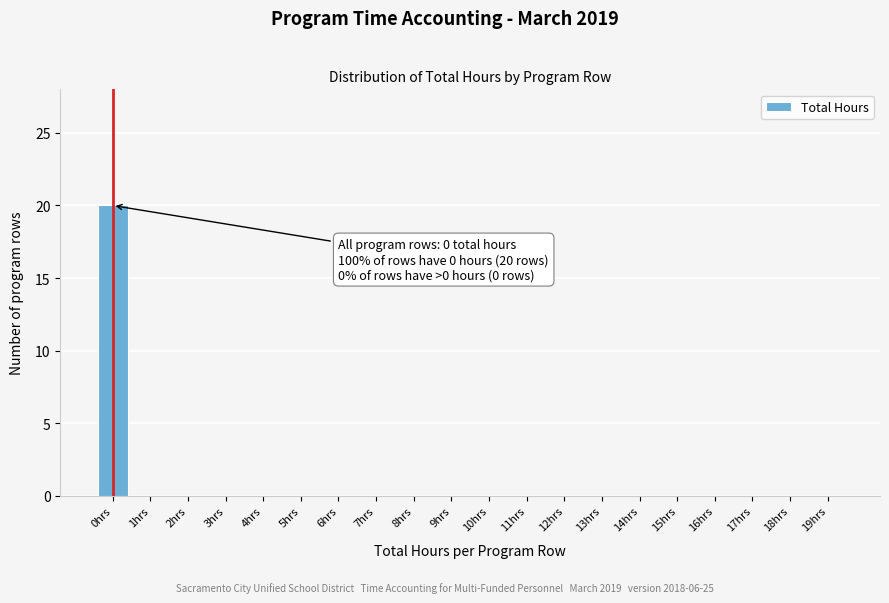

Reading right to left, list all the values displayed in this chart.

19hrs=0	18hrs=0	17hrs=0	16hrs=0	15hrs=0	14hrs=0	13hrs=0	12hrs=0	11hrs=0	10hrs=0	9hrs=0	8hrs=0	7hrs=0	6hrs=0	5hrs=0	4hrs=0	3hrs=0	2hrs=0	1hrs=0	0hrs=20